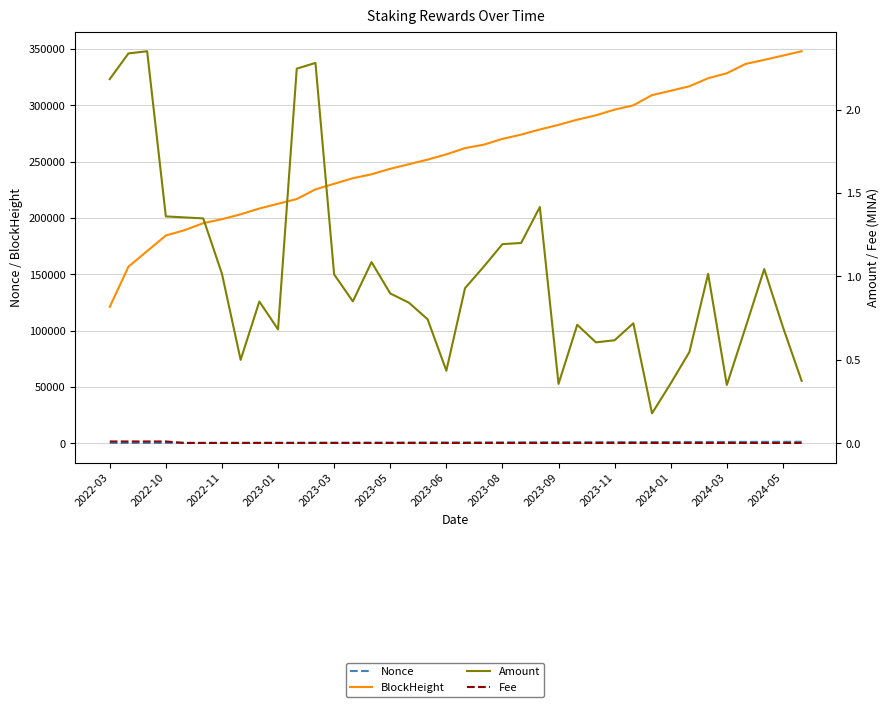

What is the total value across all series at 2024-05?

345301.7